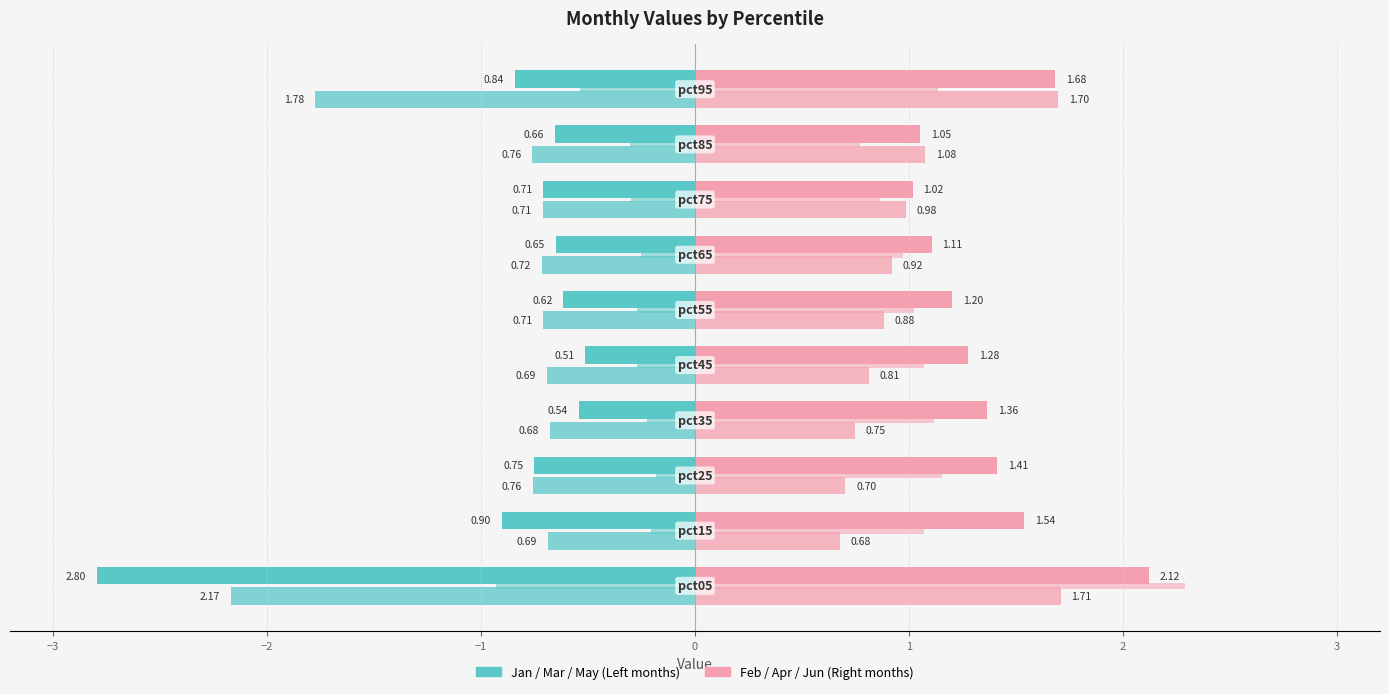

How many data points does each series have?

10